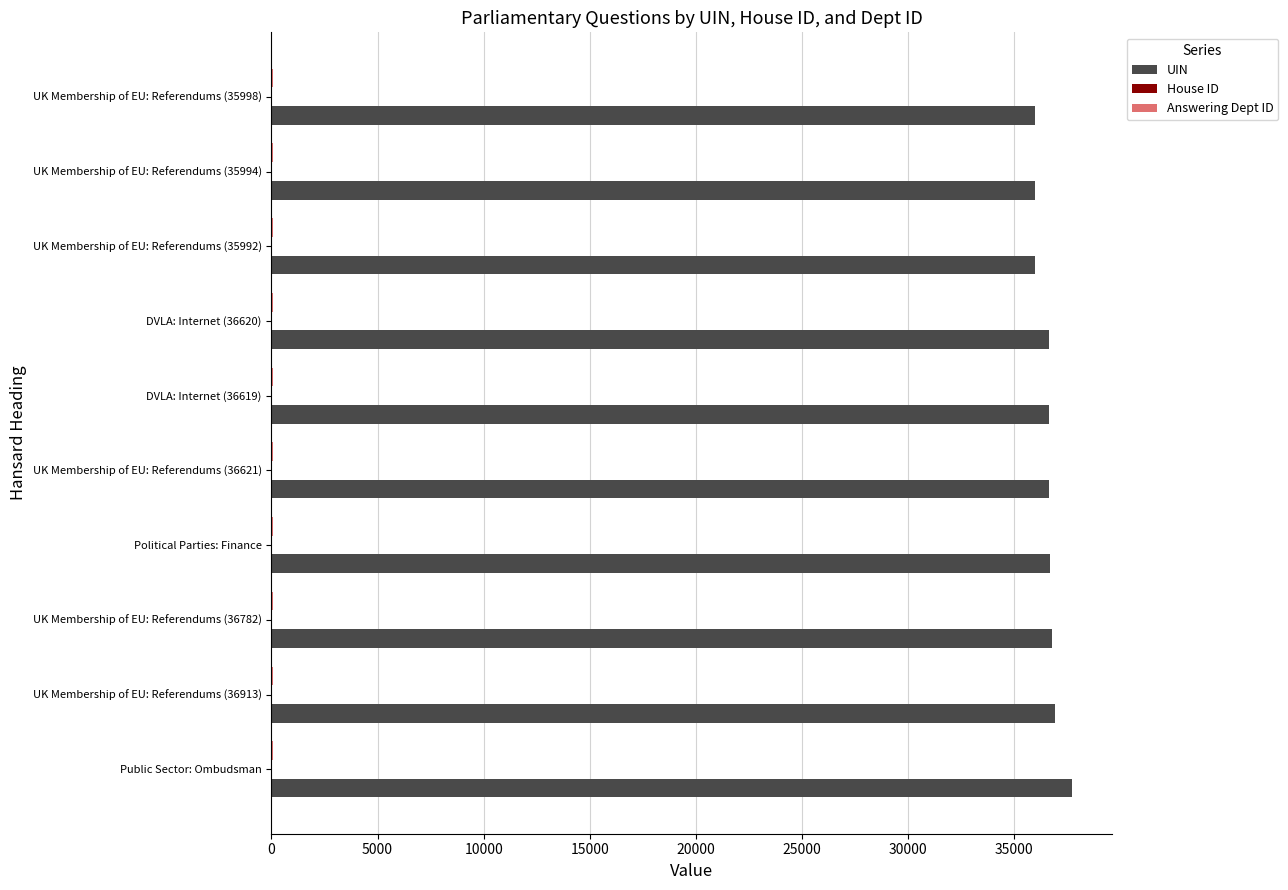

Which series has the largest total across all categories?

UIN